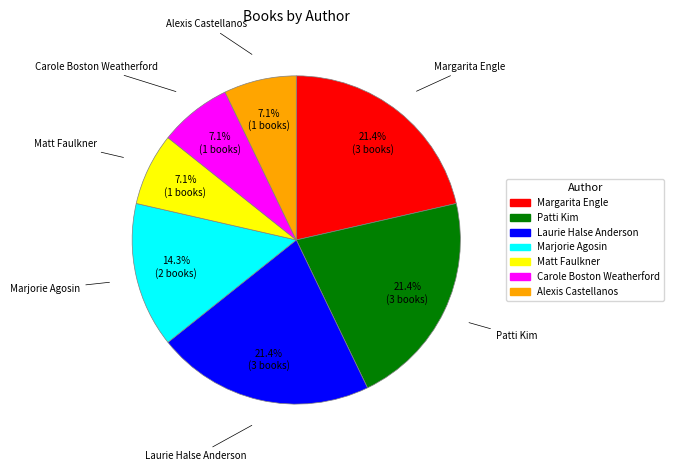

Do Laurie Halse Anderson and Margarita Engle together represent more than half of the pie?

No